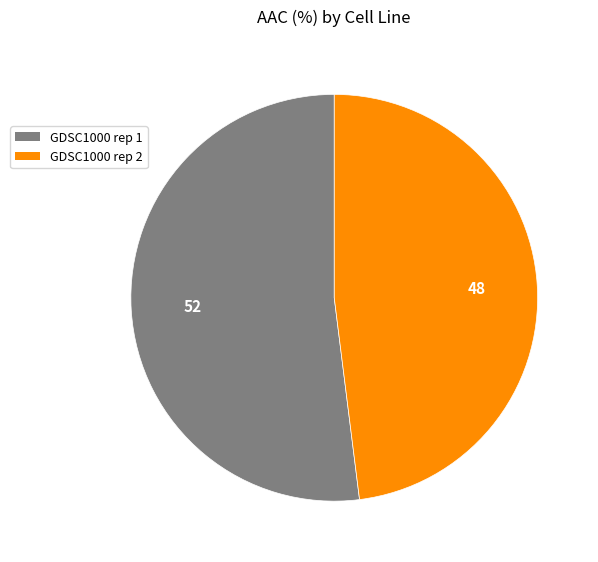

The GDSC1000 rep 2 slice represents 48% of the pie. True or false?

True